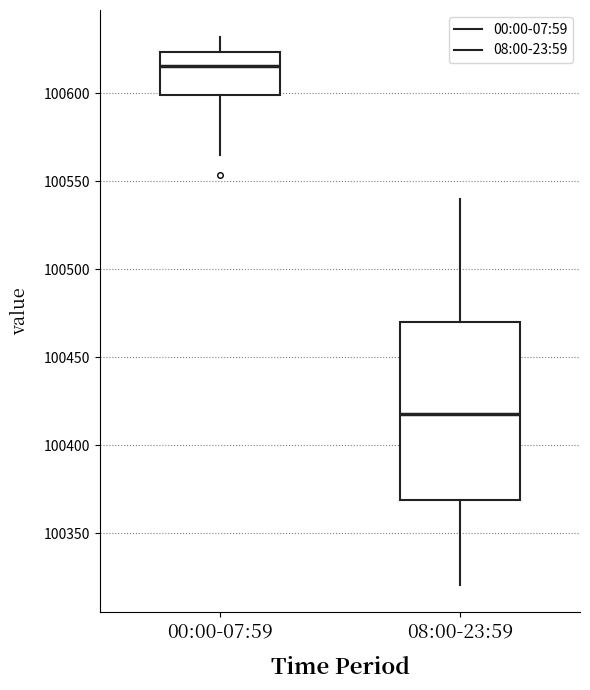

Reading left to right, read every box against the y-axis: the position of its median line, the range the box covers, and the ends of its whiskers. The values are not printed on the chart, so give them approximately, as read against the axis.

00:00-07:59: median 100615, box 100600 to 100625, whiskers 100565 to 100630
08:00-23:59: median 100420, box 100370 to 100470, whiskers 100320 to 100540